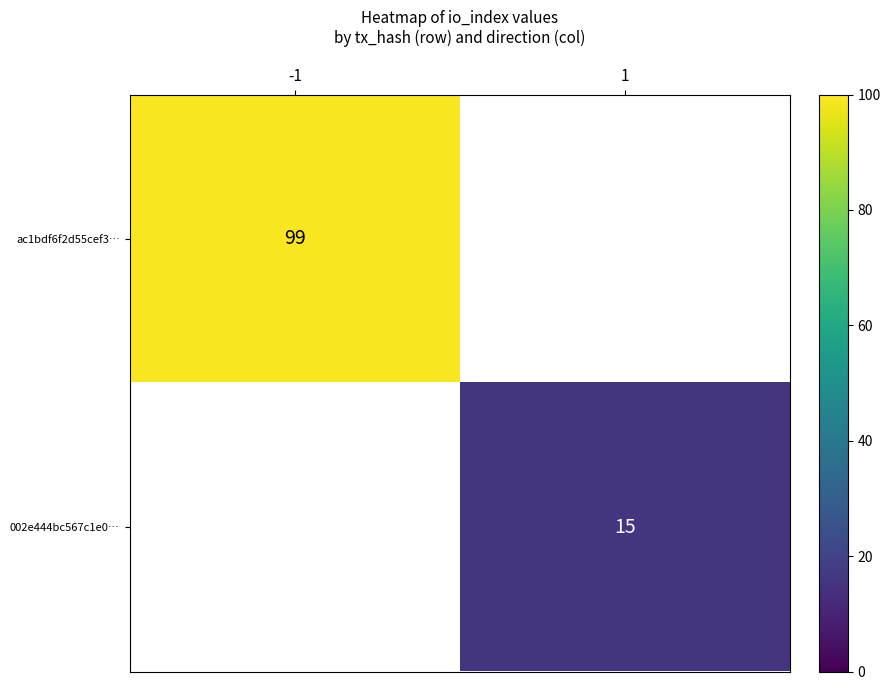

True or false: 002e444bc567c1e0… has a value of 15 at 1.

True